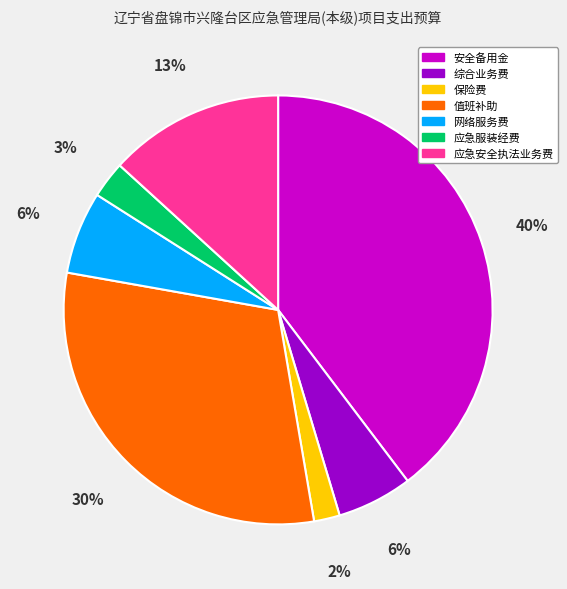

Which category has the smallest portion of the pie?

保险费